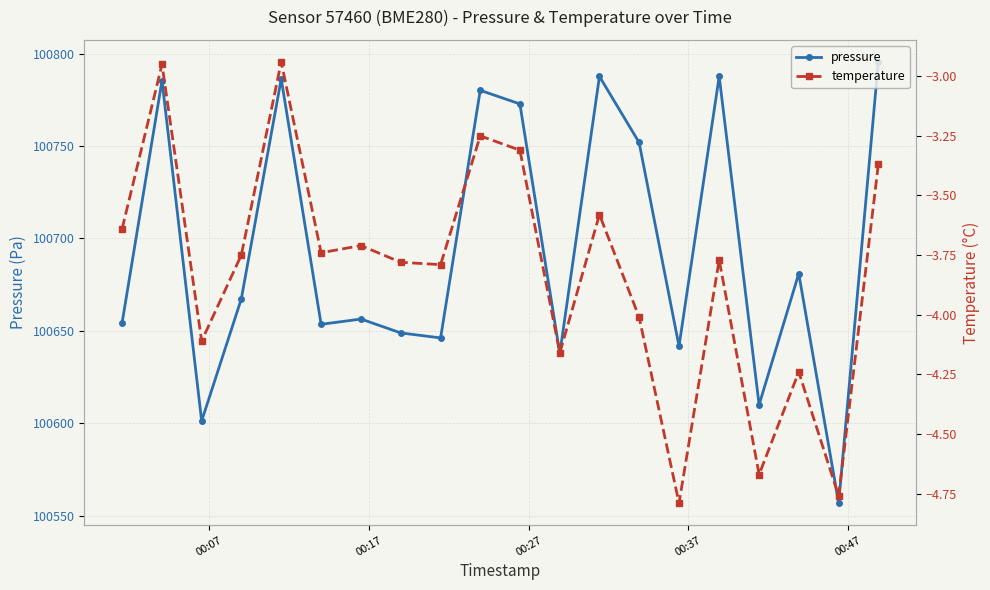

True or false: pressure has more than 2 points higher than both neighbors.

True